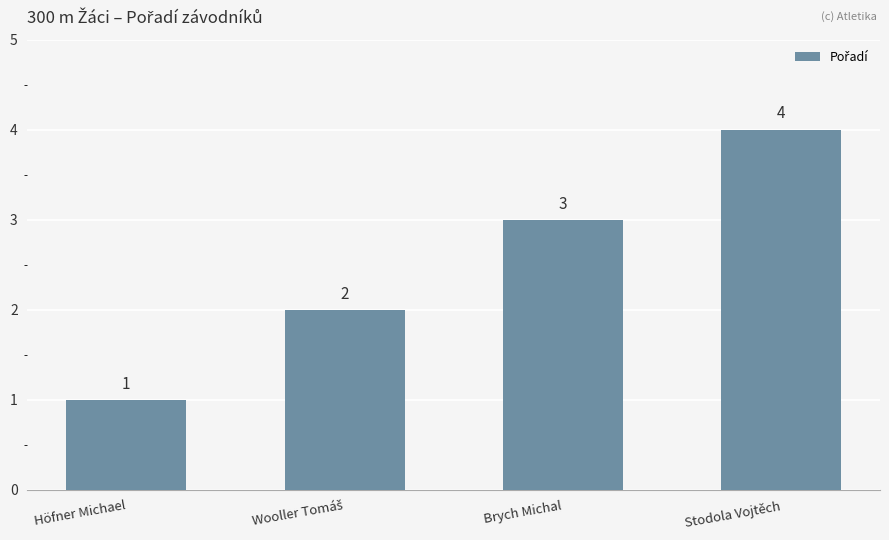

What position from the right is Höfner Michael?

4